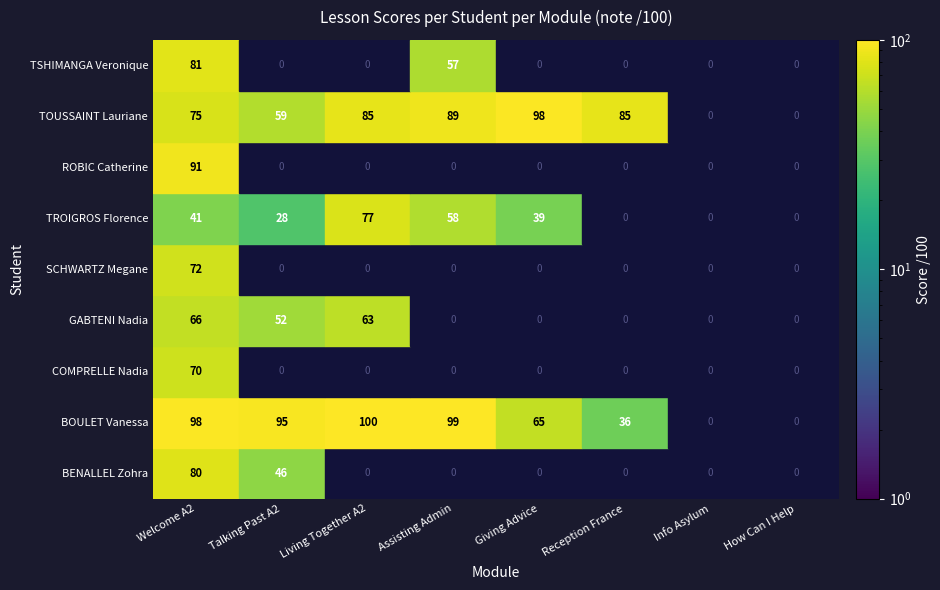

Rank the series by their maximum value, from highest to lowest.

BOULET Vanessa, TOUSSAINT Lauriane, ROBIC Catherine, TSHIMANGA Veronique, BENALLEL Zohra, TROIGROS Florence, SCHWARTZ Megane, COMPRELLE Nadia, GABTENI Nadia